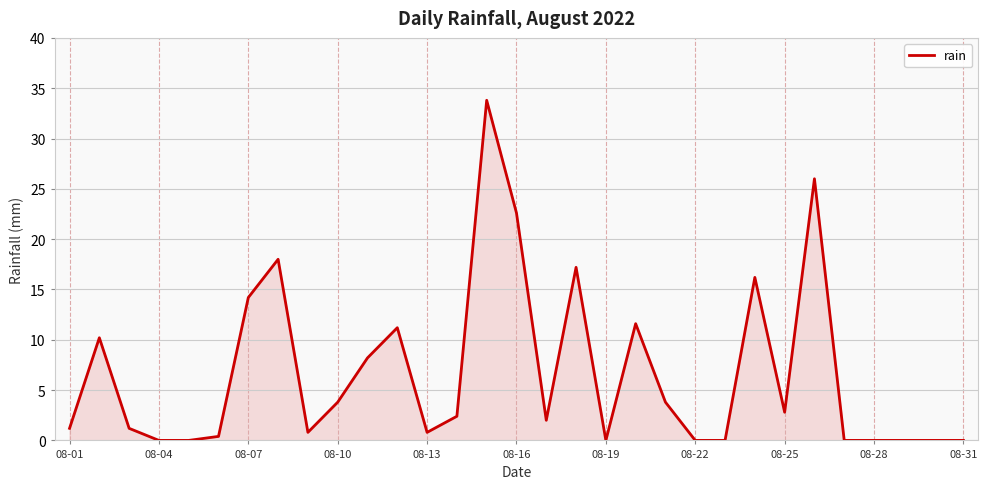

What is the maximum value shown in the chart?

33.8